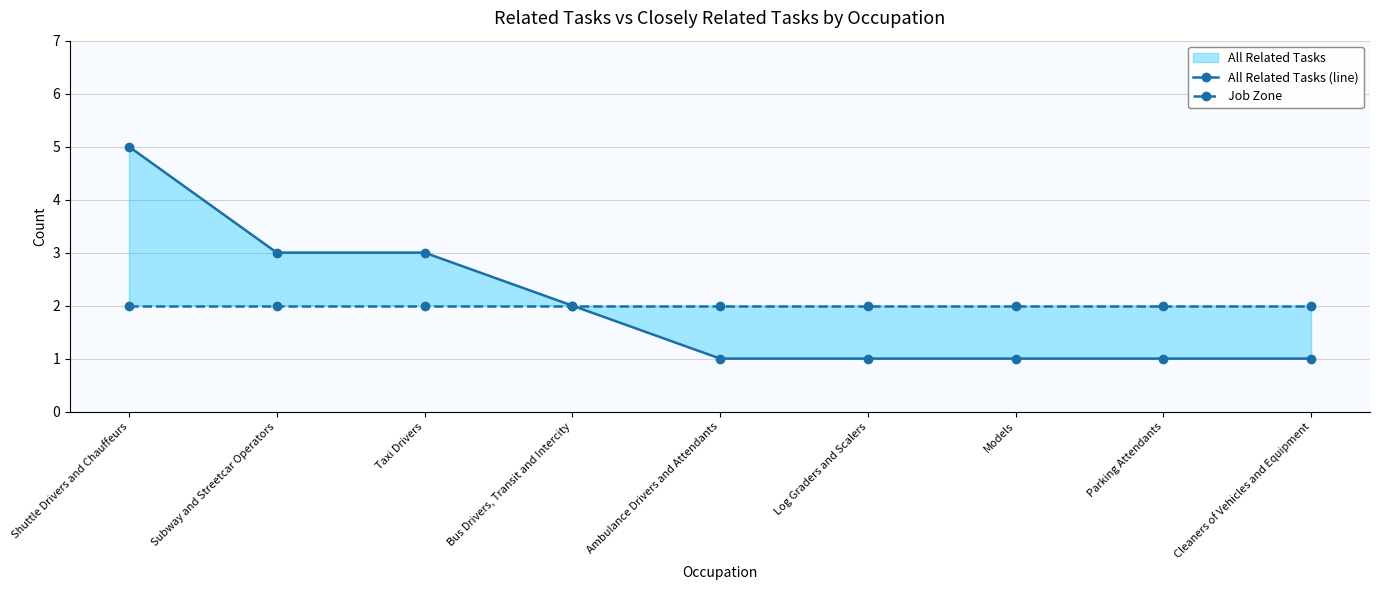

What is the value of the Job Zone point at the 9th from the left?

2